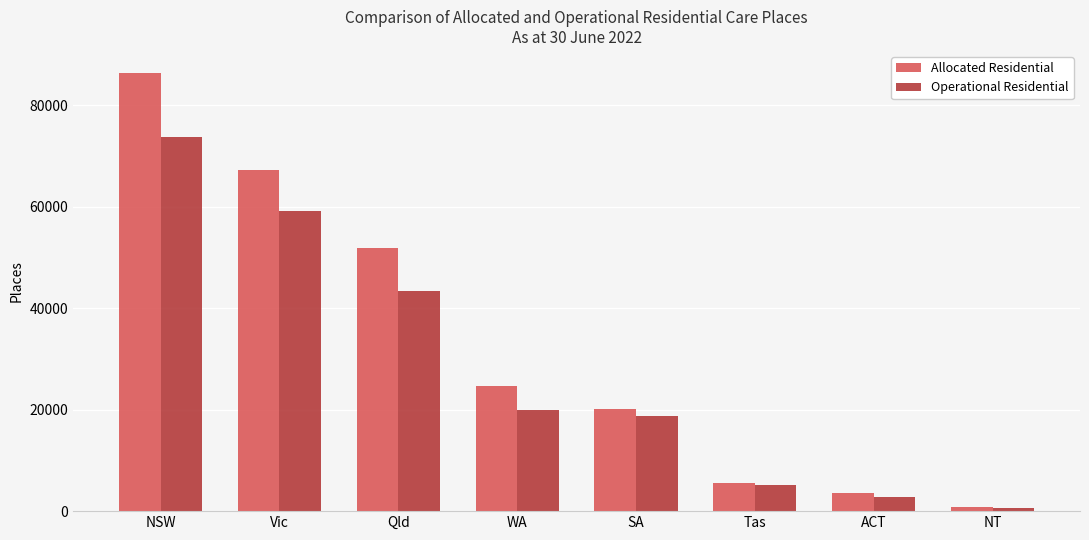

What is the difference between the maximum and minimum values in the Allocated Residential series?

85533